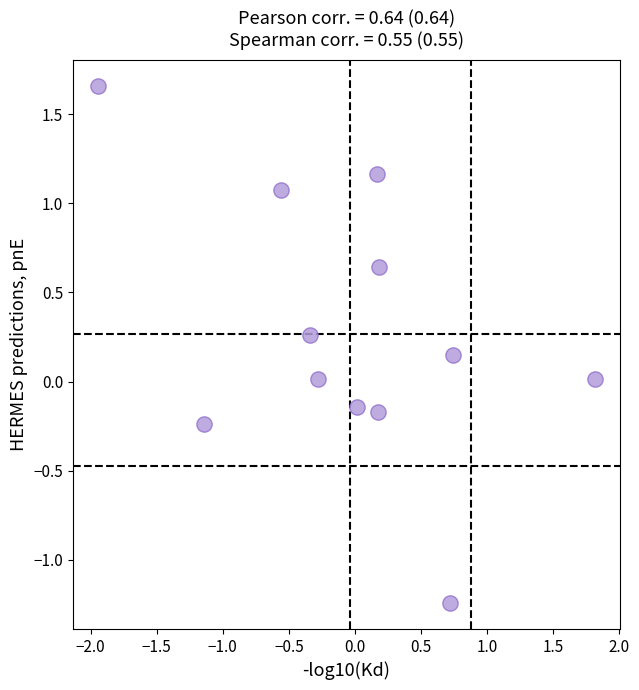

What is the range of Y values (max minus min)?

2.9